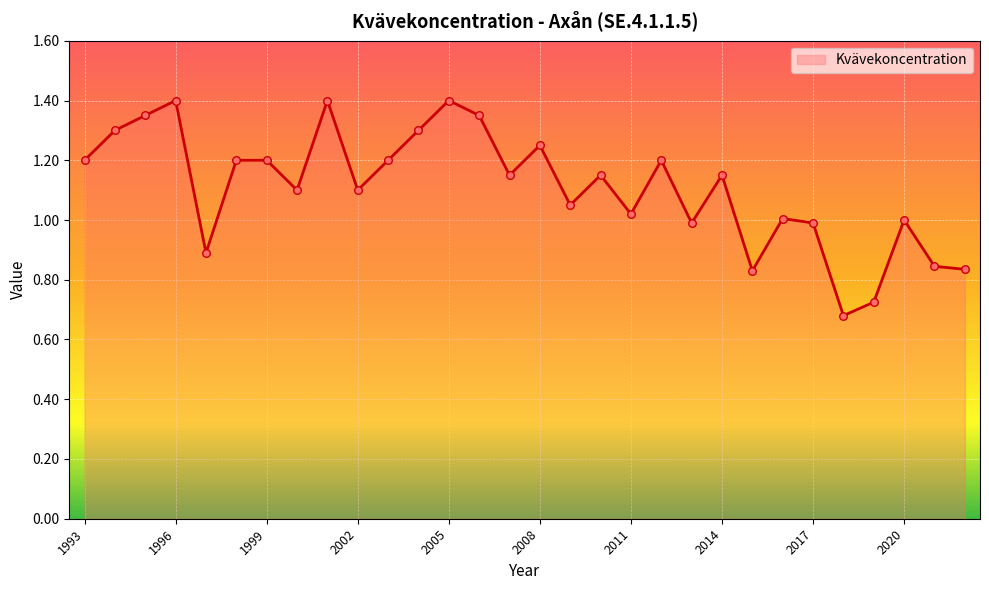

How many lines are shown in the chart?

1